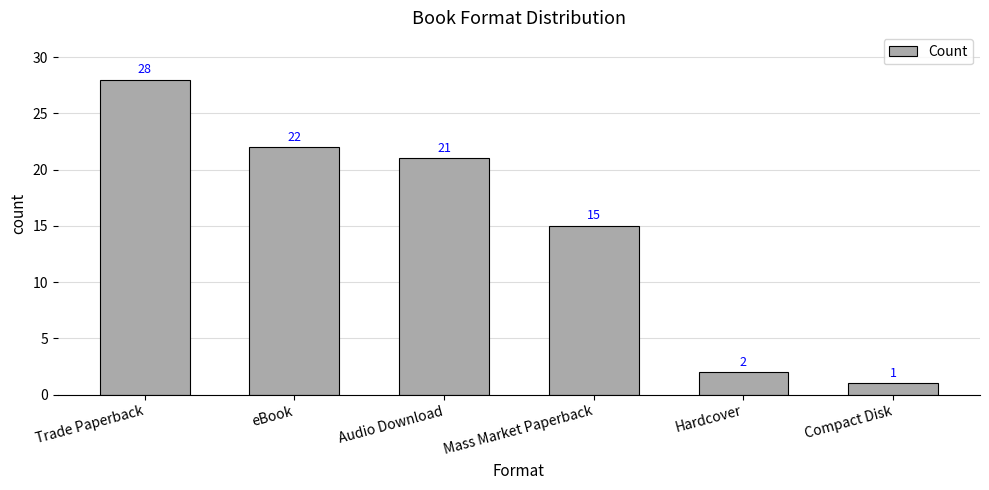

Reading right to left, transcribe all the data shown in this chart.

1	2	15	21	22	28